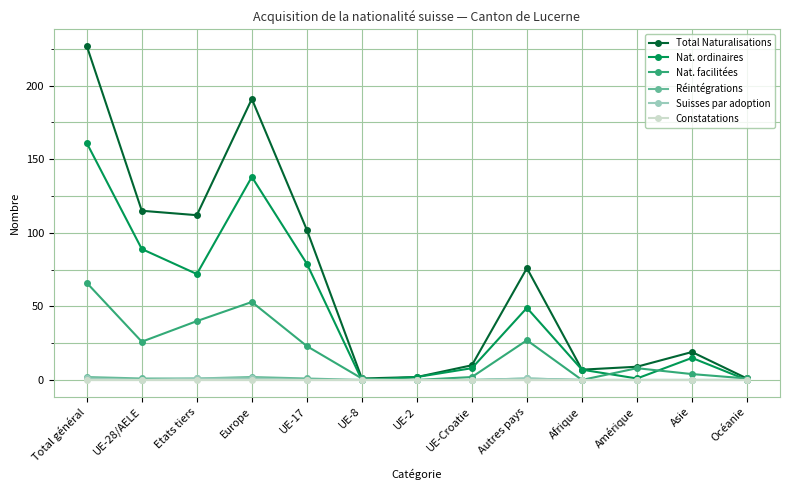

What is the spread (max minus min) of values at UE-28/AELE?

115